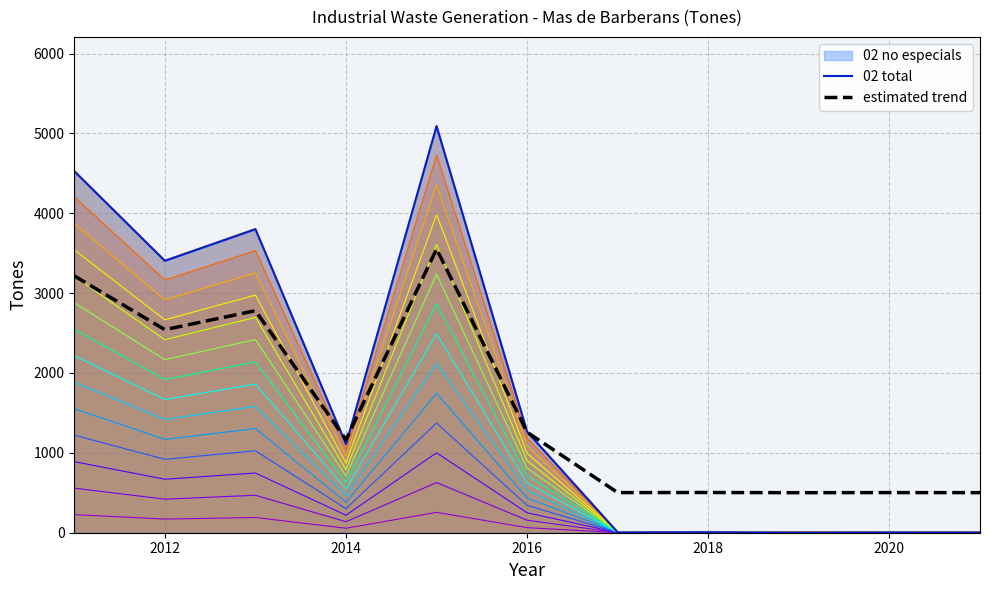

What is the total value across all series at 2012?

31039.3